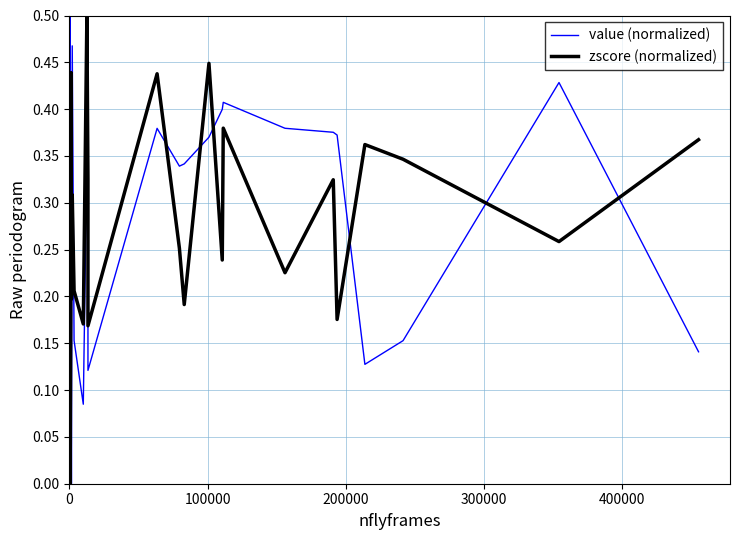

What is the difference between the second highest and second lowest values in the value (normalized) series?

0.5